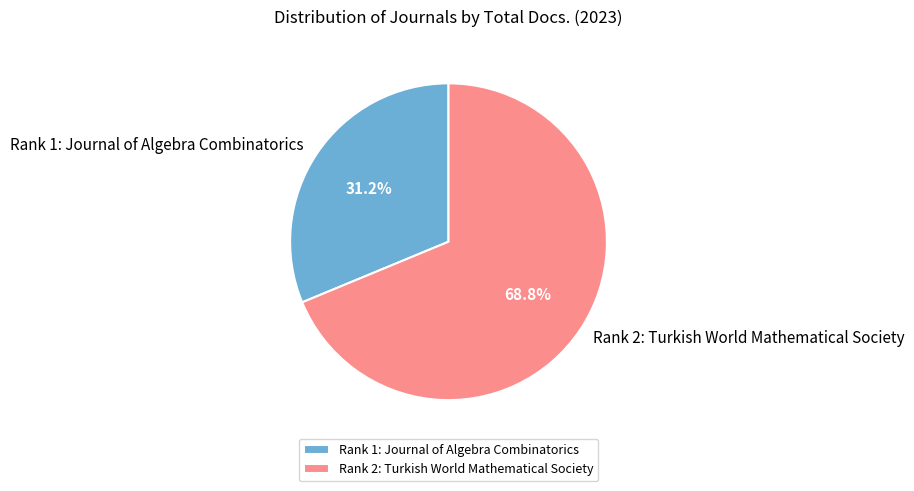

Is it true that Rank 2: Turkish World Mathematical Society is 83% of the pie?

False